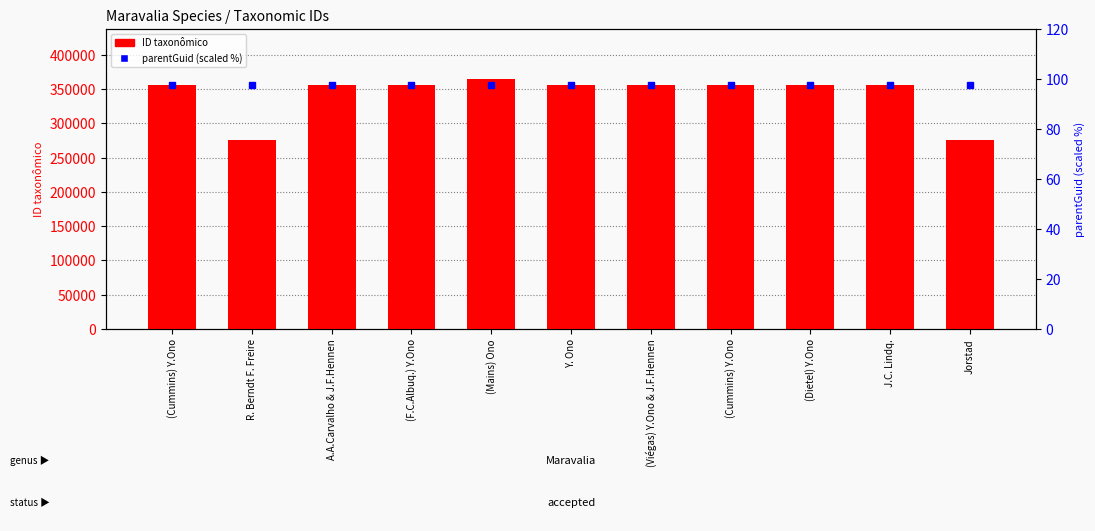

What is the total value across all series at (Dietel) Y.Ono?

355677.4